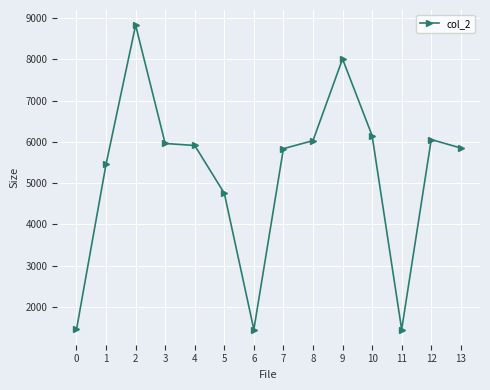

Between 6 and 12, which is larger?

12